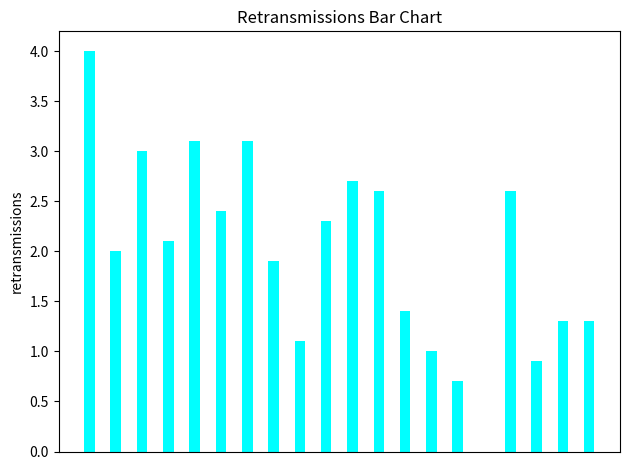

What is the sum of all values?

39.5